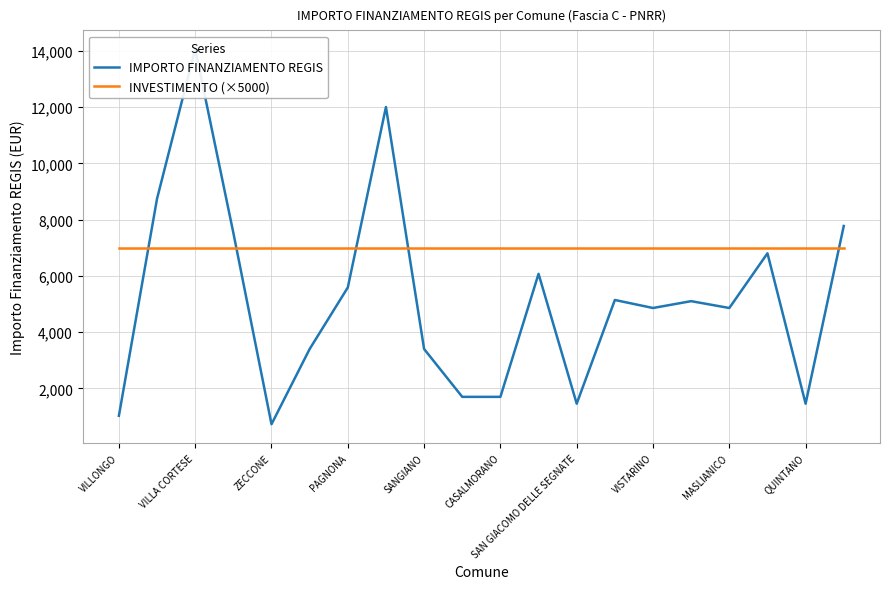

What are all the series names shown in the legend?

IMPORTO FINANZIAMENTO REGIS, INVESTIMENTO (×5000)